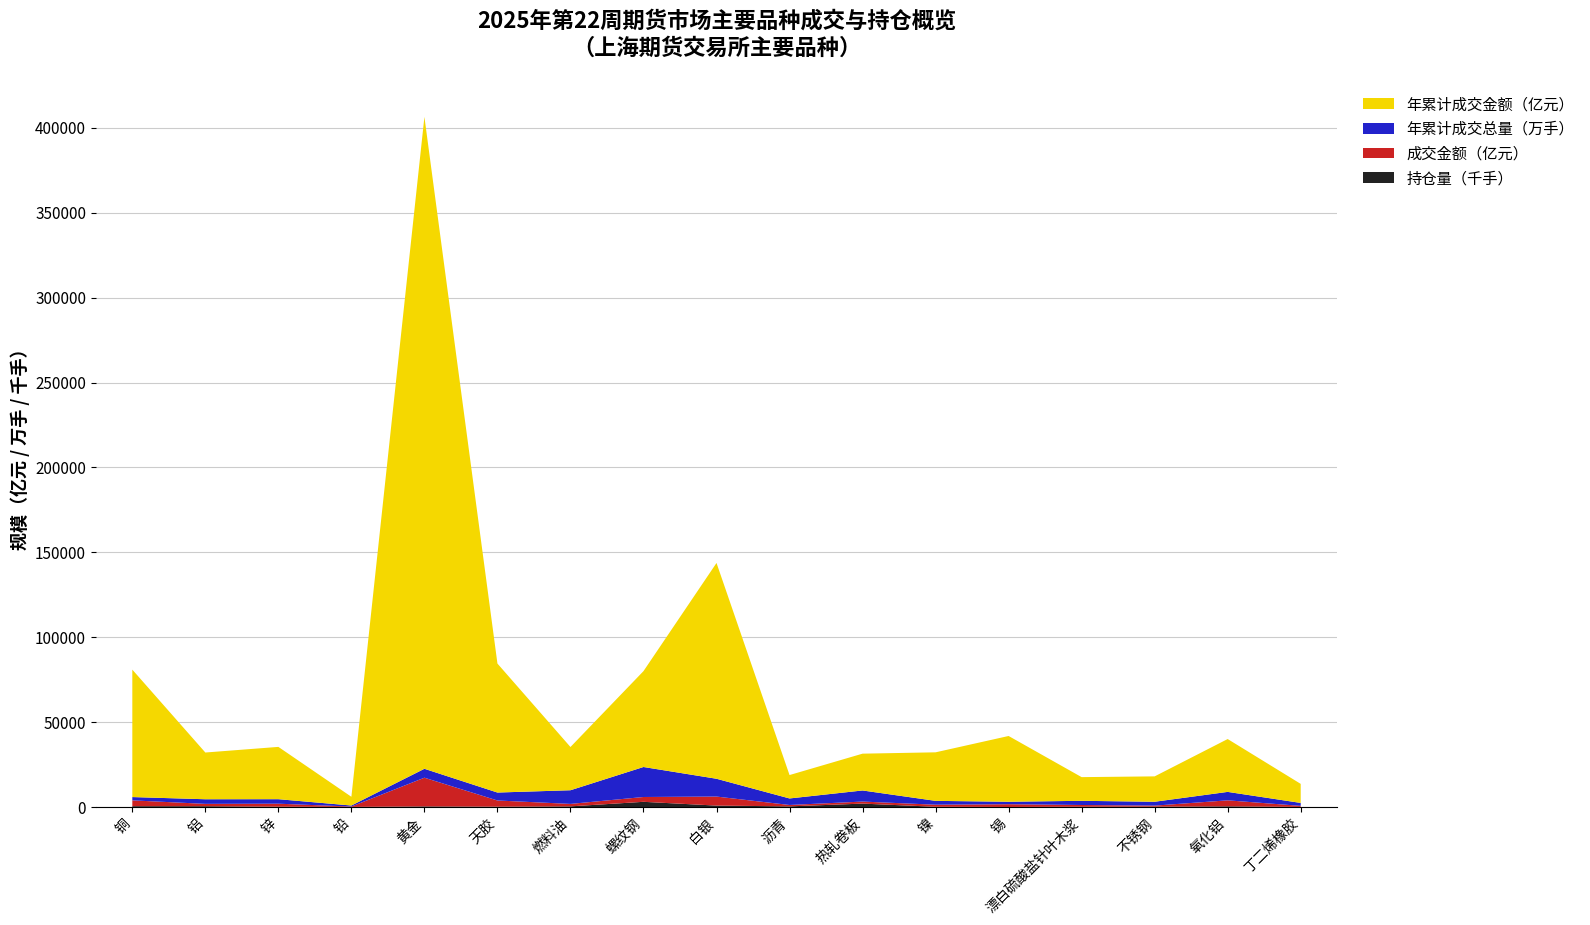

Reading right to left, list all the values displayed in this chart.

年累计成交金额(亿元): 丁二烯橡胶=11215.4	氧化铝=31125.7	不锈钢=14946.5	漂白硫酸盐针叶木浆=13946.3	锡=38720.7	镍=28588.6	热轧卷板=21676.7	沥青=13778.7	白银=127082.7	螺纹钢=56457.3	燃料油=25465.5	天胶=75960.8	黄金=383925.1	铅=5139.0	锌=30804.1	铝=27518.7	铜=75046.7
成交金额（亿元）: 丁二烯橡胶=628.5	氧化铝=3515.9	不锈钢=629.1	漂白硫酸盐针叶木浆=1018.6	锡=1633.1	镍=1220.6	热轧卷板=1196.6	沥青=816.5	白银=5314.9	螺纹钢=2838.7	燃料油=1446.0	天胶=3650.6	黄金=16891.3	铅=231.7	锌=1766.5	铝=1376.3	铜=3426.9
年累计成交总量（手）: 丁二烯橡胶=17308657.0	氧化铝=49755245.0	不锈钢=22781392.0	漂白硫酸盐针叶木浆=24596244.0	锡=14564248.0	镍=22647734.0	热轧卷板=65389368.0	沥青=38451539.0	白银=104900070.0	螺纹钢=176690514.0	燃料油=80482740.0	天胶=46795363.0	黄金=52549176.0	铅=6037003.0	锌=26509234.0	铝=27212095.0	铜=19421509.0
持仓量（手）: 丁二烯橡胶=87987.0	氧化铝=454102.0	不锈钢=230264.0	漂白硫酸盐针叶木浆=211170.0	锡=58096.0	镍=175184.0	热轧卷板=2048161.0	沥青=420464.0	白银=876745.0	螺纹钢=3099768.0	燃料油=422773.0	天胶=233478.0	黄金=409146.0	铅=85871.0	锌=226674.0	铝=514908.0	铜=530818.0